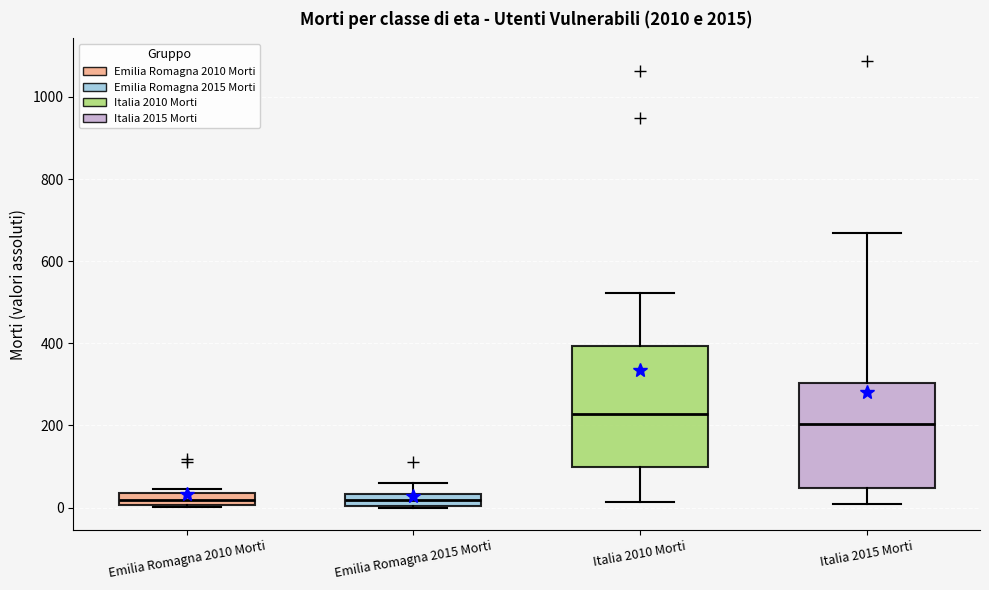

Which box is the tallest, from its lower edge to its upper edge?

Italia 2010 Morti